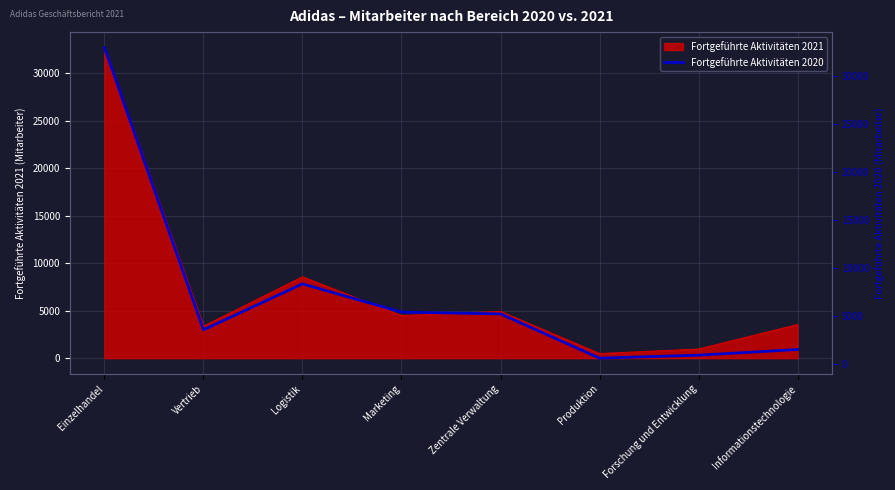

True or false: the data has more than 1 interior local peaks.

False